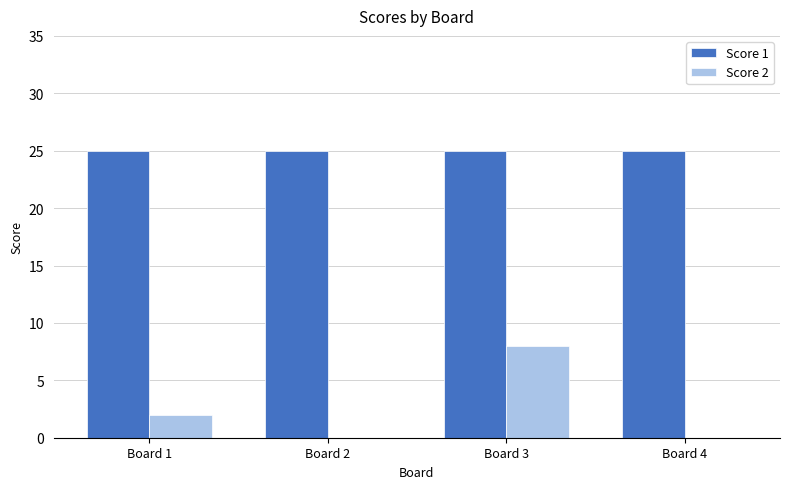

Count the number of data series in this chart.

2